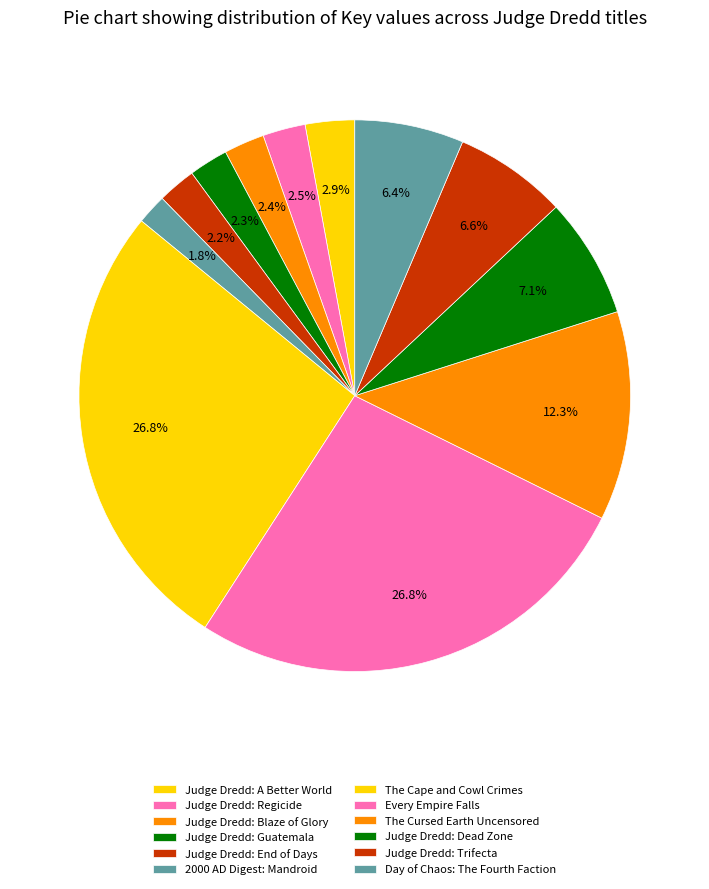

What percentage is the Judge Dredd: Trifecta slice, to the nearest percent?

7%